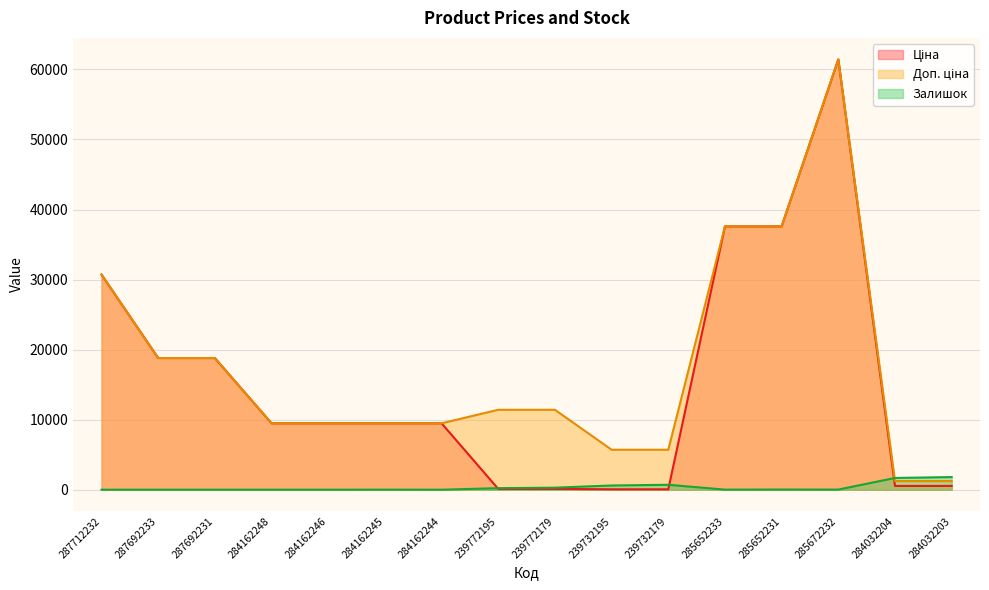

At how many categories does at least one series exceed 18330?

6